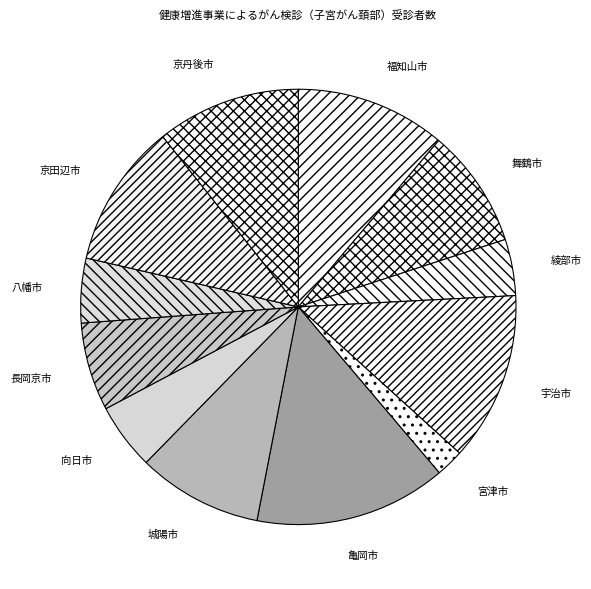

Which slice is the smallest?

宮津市